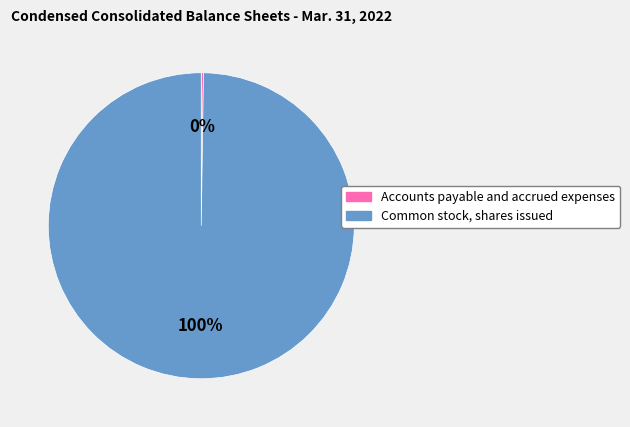

The Common stock, shares issued slice represents 100% of the pie. True or false?

True